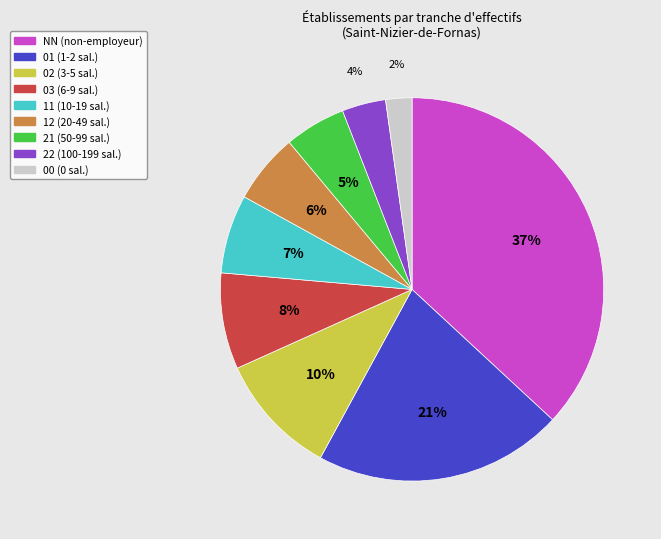

Combined, do 03 (6-9 sal.) and 21 (50-99 sal.) account for over 50%?

No